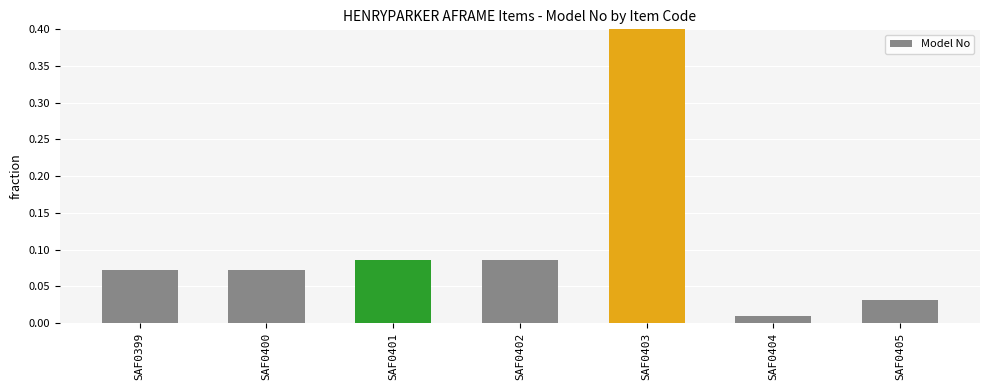

What is the value of the 5th bar from the left?

1.0